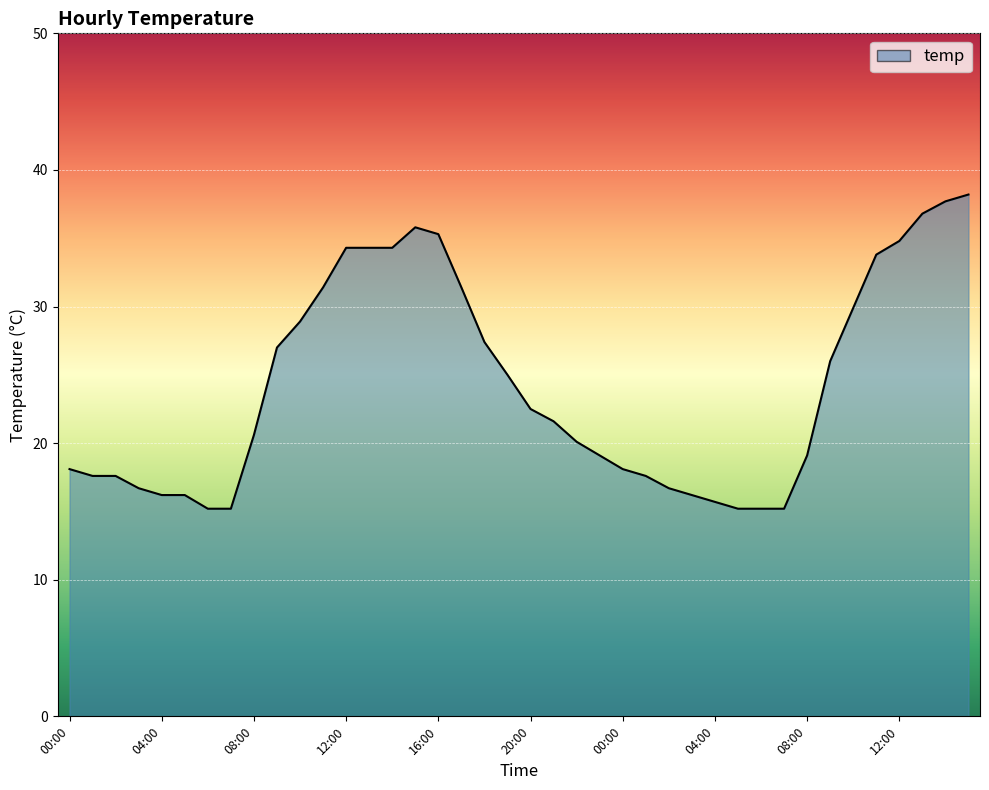

What is the average value?

24.2